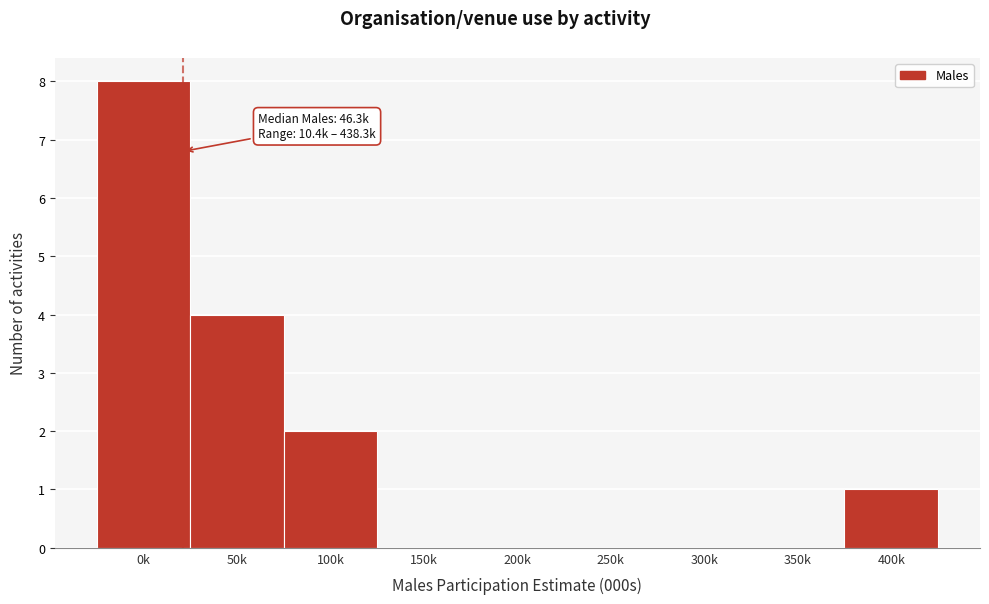

Reading right to left, list all the values displayed in this chart.

400k=1	350k=0	300k=0	250k=0	200k=0	150k=0	100k=2	50k=4	0k=8